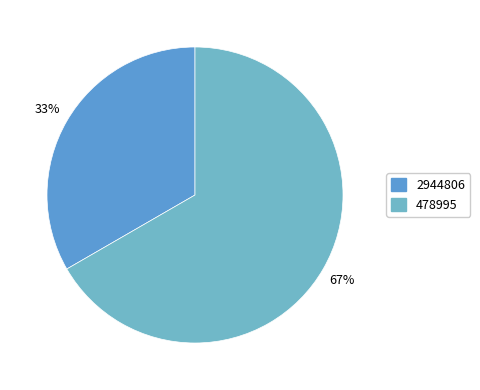

True or false: 478995 accounts for 59% of the total.

False